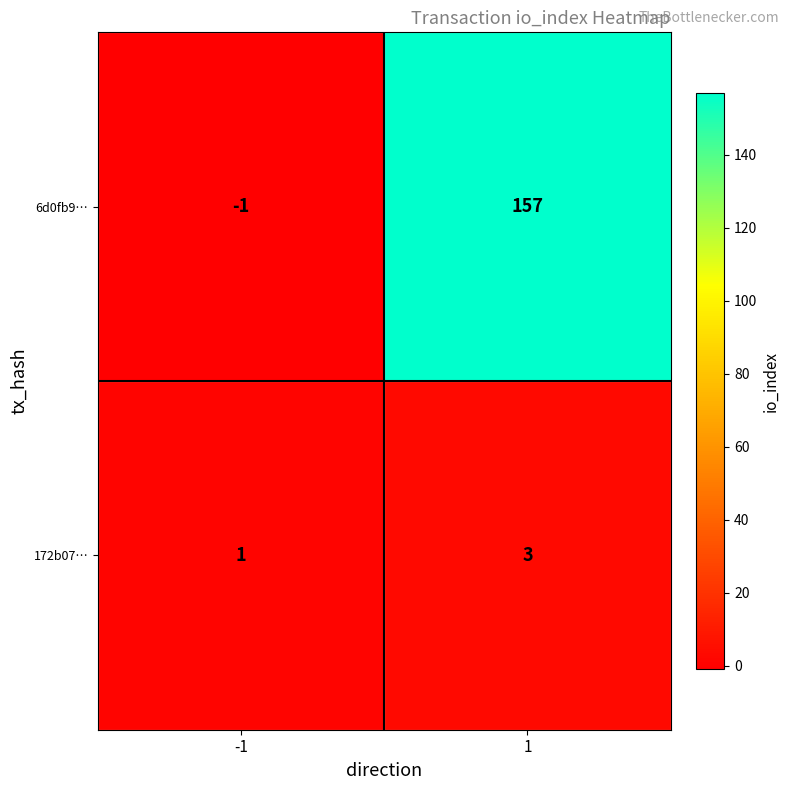

What is the spread (max minus min) of values at -1?

2